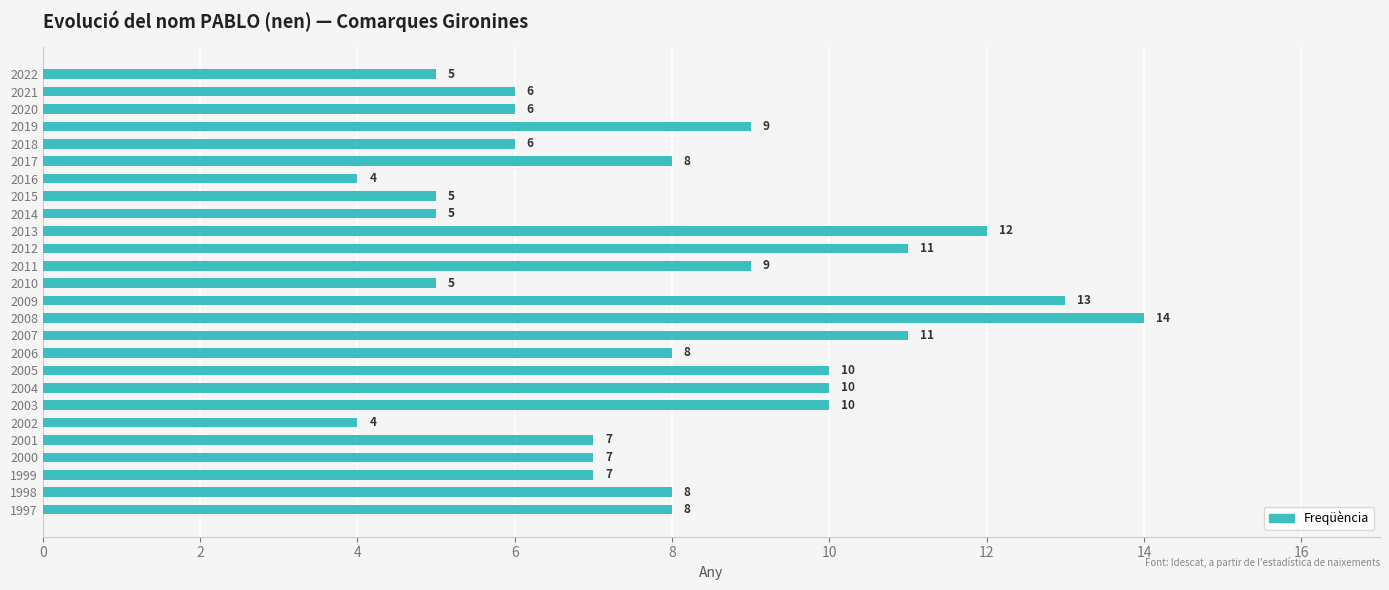

What is the maximum value shown in the chart?

14